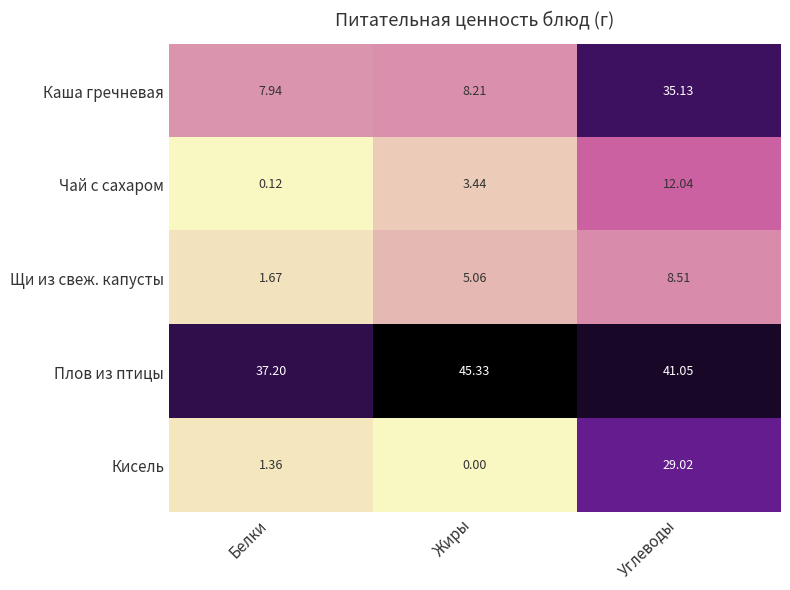

Where is Плов из птицы nearest to the value 41?

Углеводы